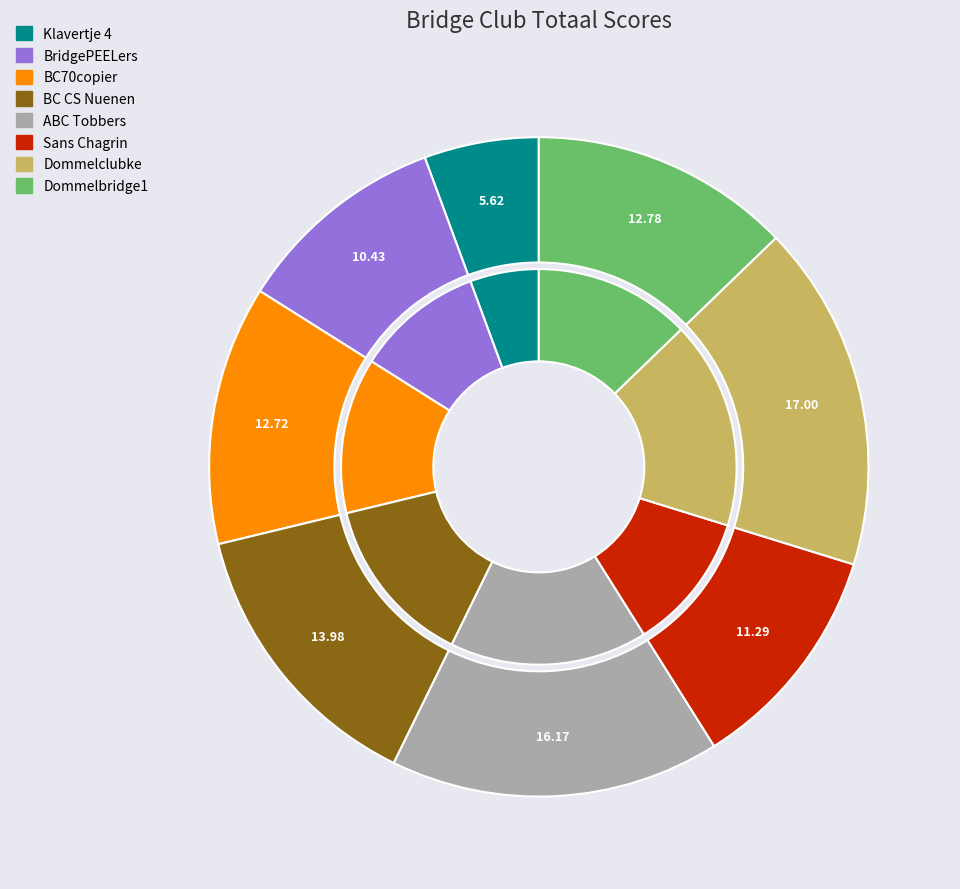

To the nearest percent, what is the difference between the largest and smallest slice percentages?

11%